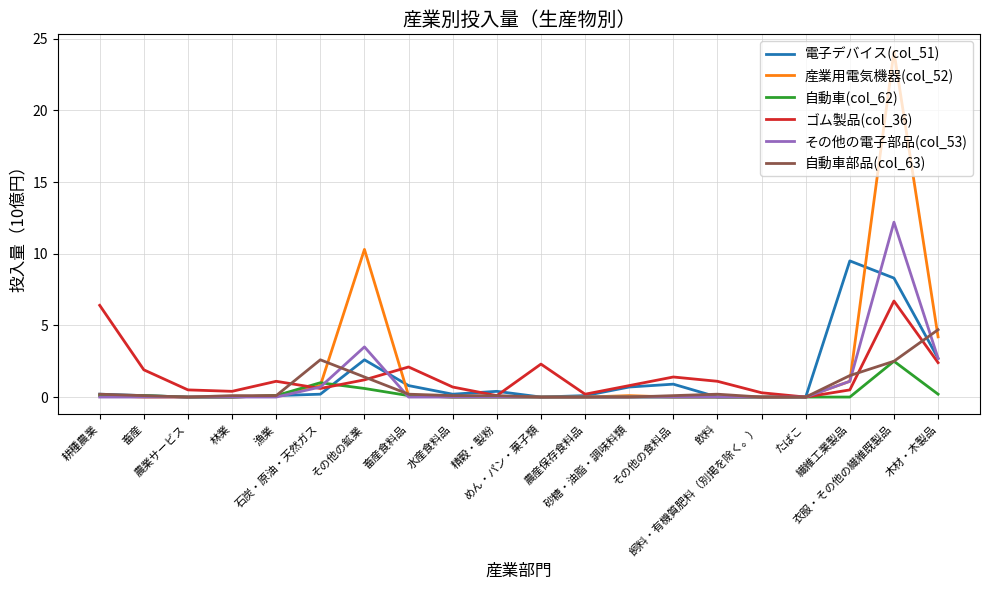

Which series has the largest total across all categories?

産業用電気機器(col_52)